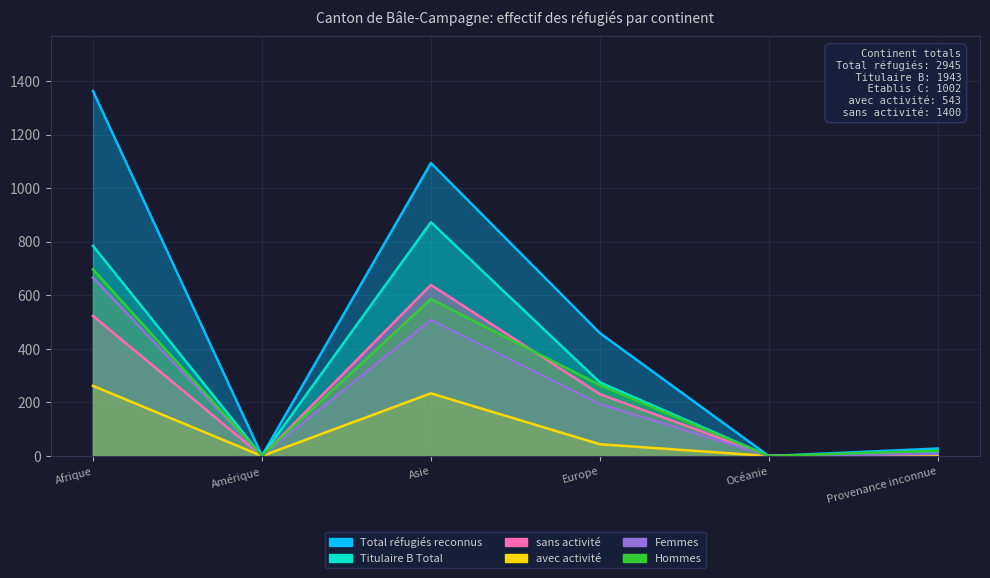

Which category has the highest value across all series?

Afrique